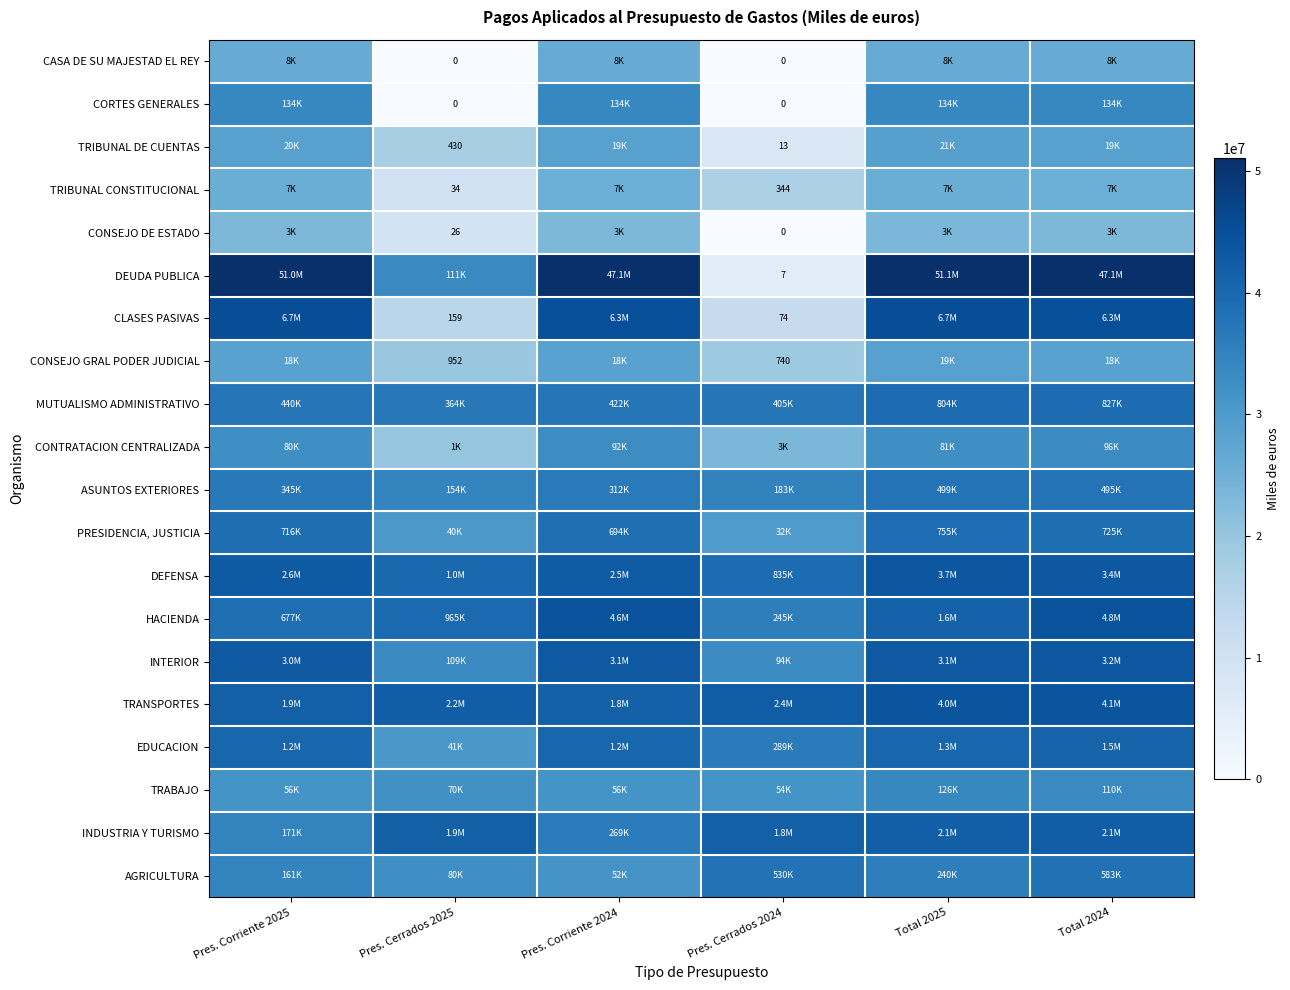

How many series are shown in this chart?

20